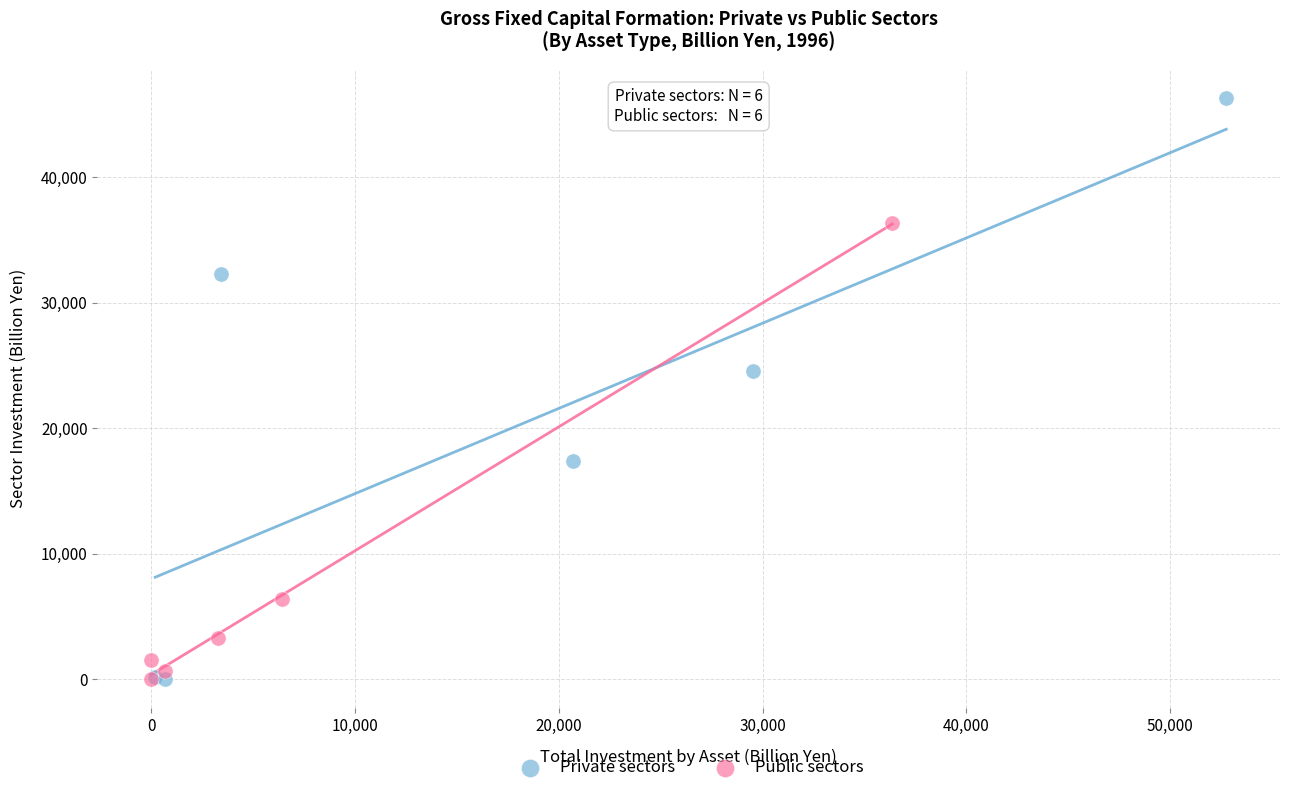

Which series contains the highest Y value?

Private sectors